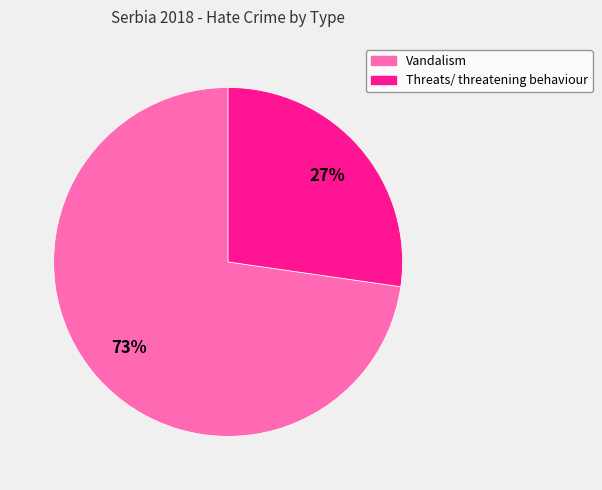

Rank the categories by value from lowest to highest.

Threats/ threatening behaviour, Vandalism